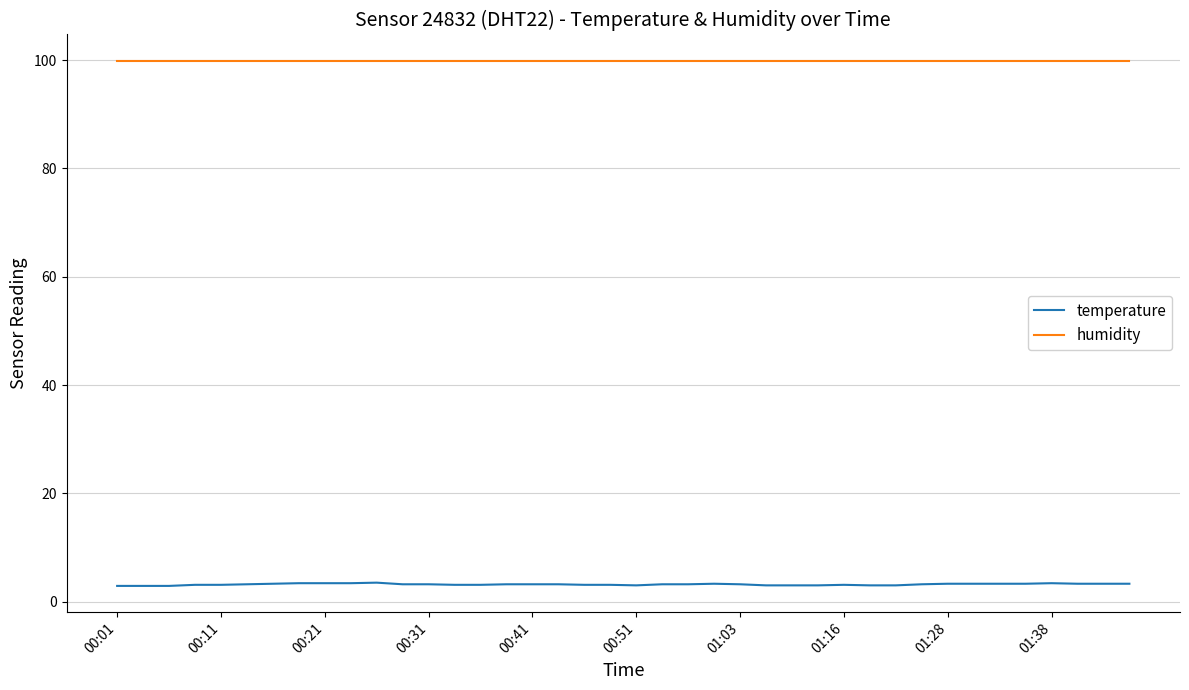

List the series in order of their peak value, lowest first.

temperature, humidity